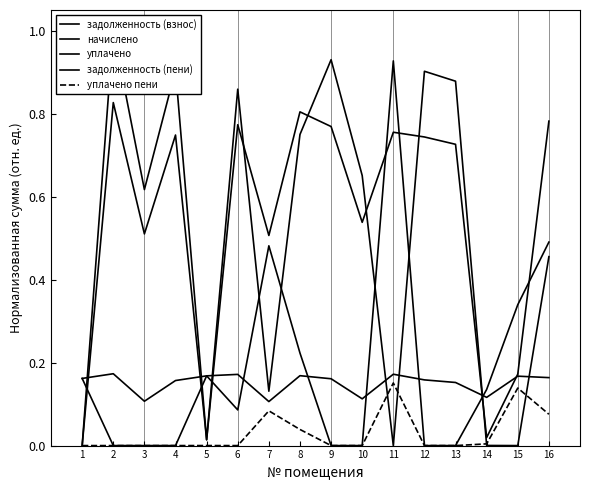

List the labels in order of уплачено пени value, largest first.

11, 15, 7, 16, 8, 14, 5, 1, 2, 3, 4, 6, 9, 10, 12, 13